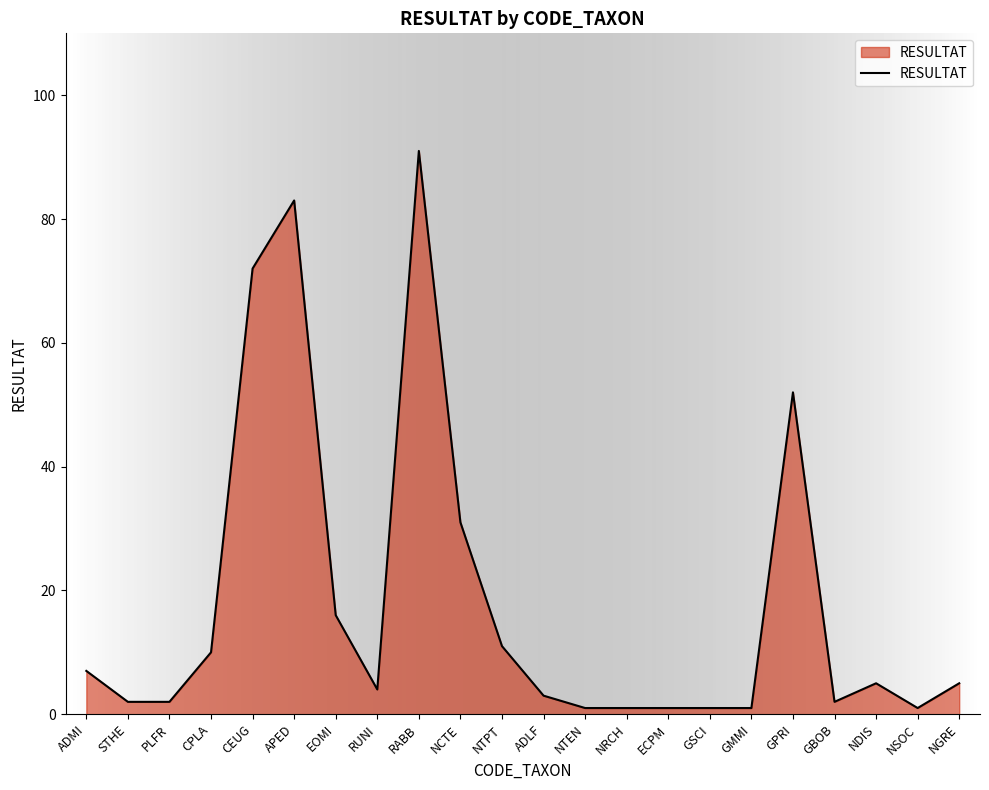

What value does the data have at NTPT, to the nearest 10?

10